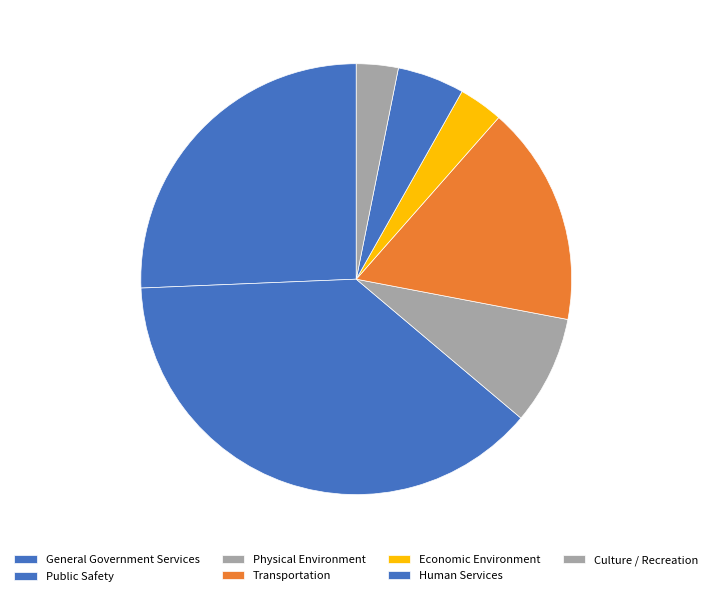

What portion of the pie excludes Culture / Recreation?

96.9%